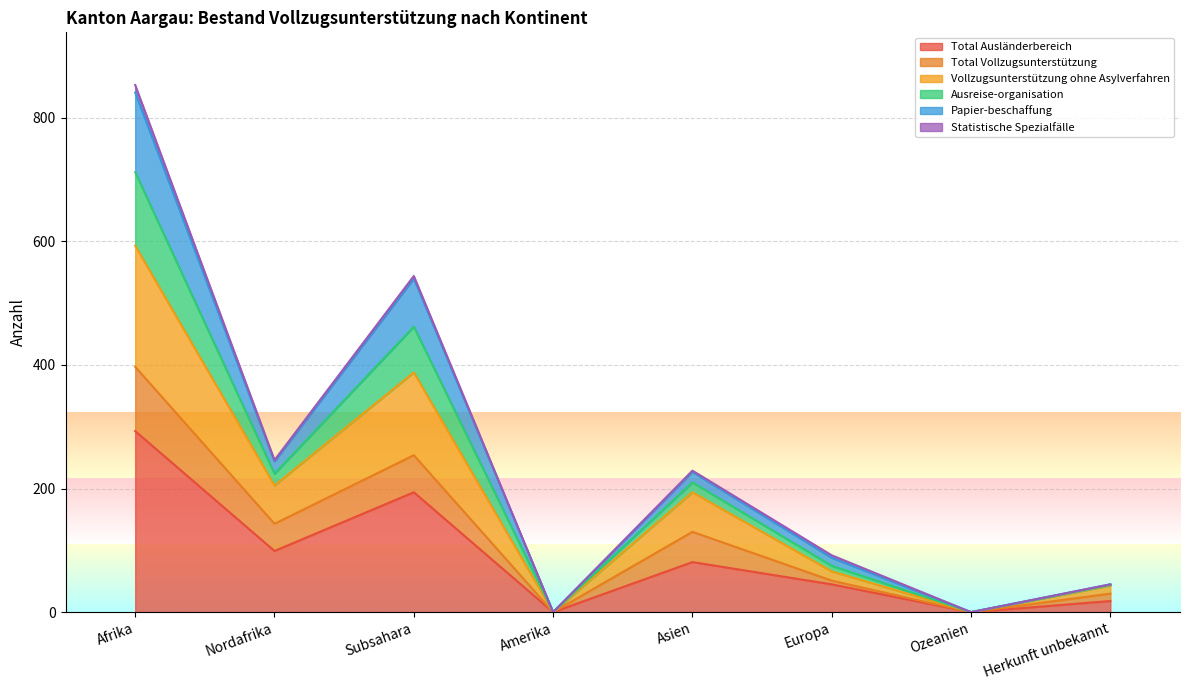

Count the number of categories in the chart.

8